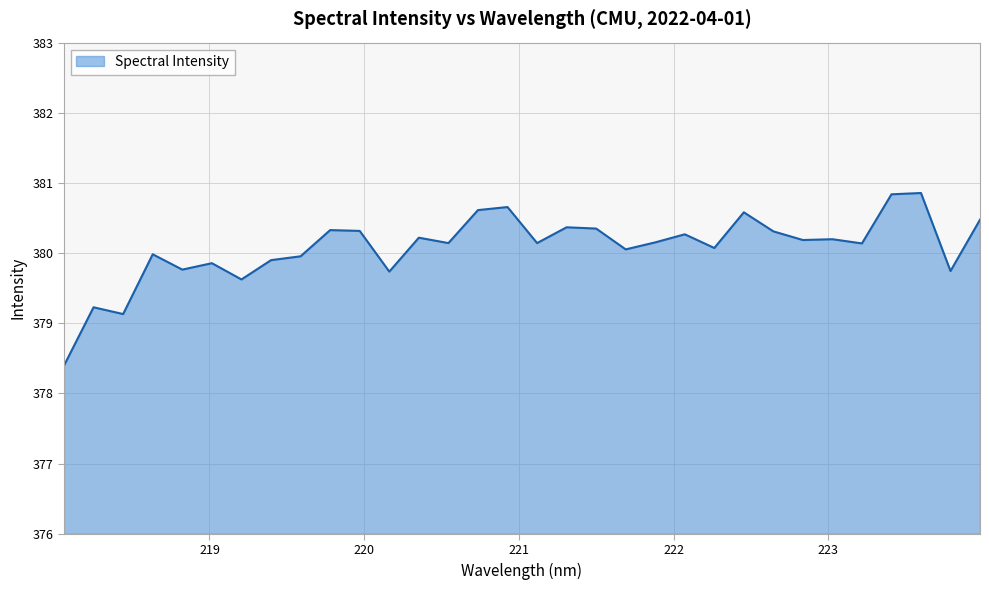

What is the maximum value shown in the chart?

380.9